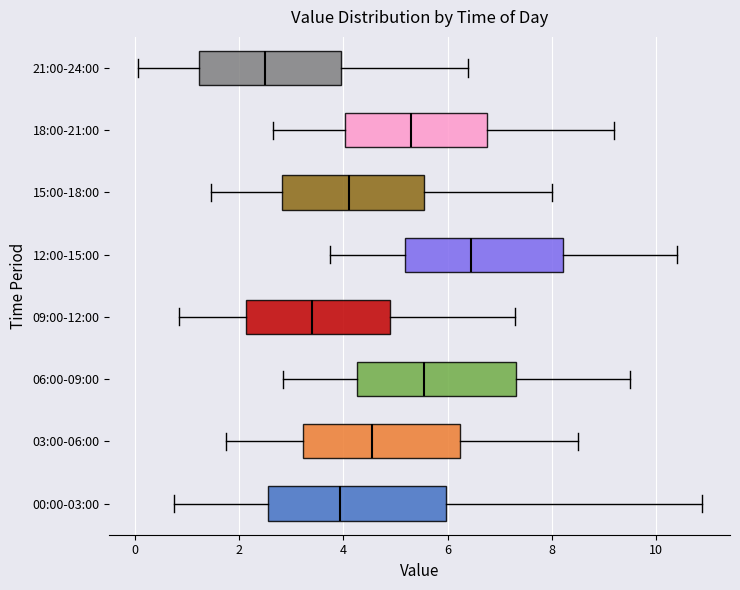

Which box is the widest, from its left edge to its right edge?

00:00-03:00